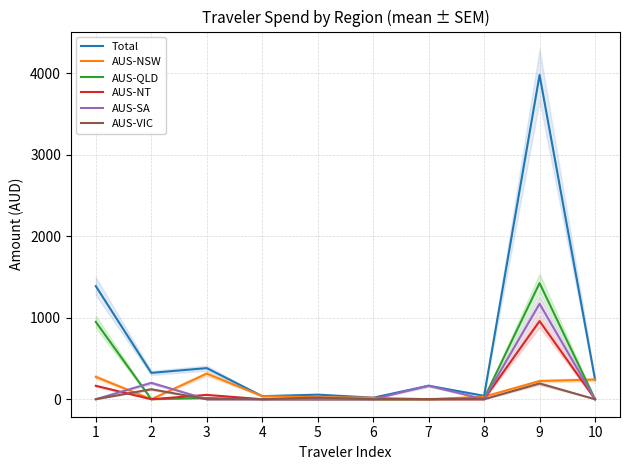

How many data points in AUS-NT are above 0?

3